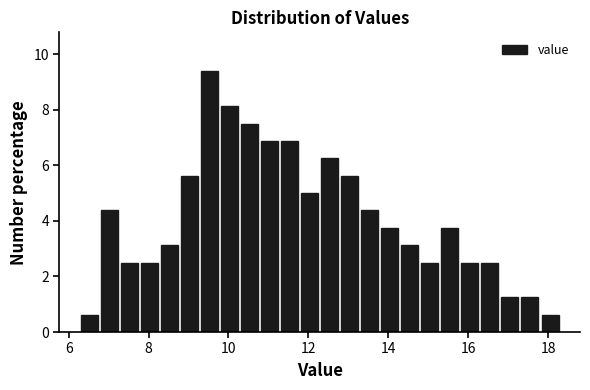

Read against the x-axis, roughly where is the centre of the tallest bar?

9.6